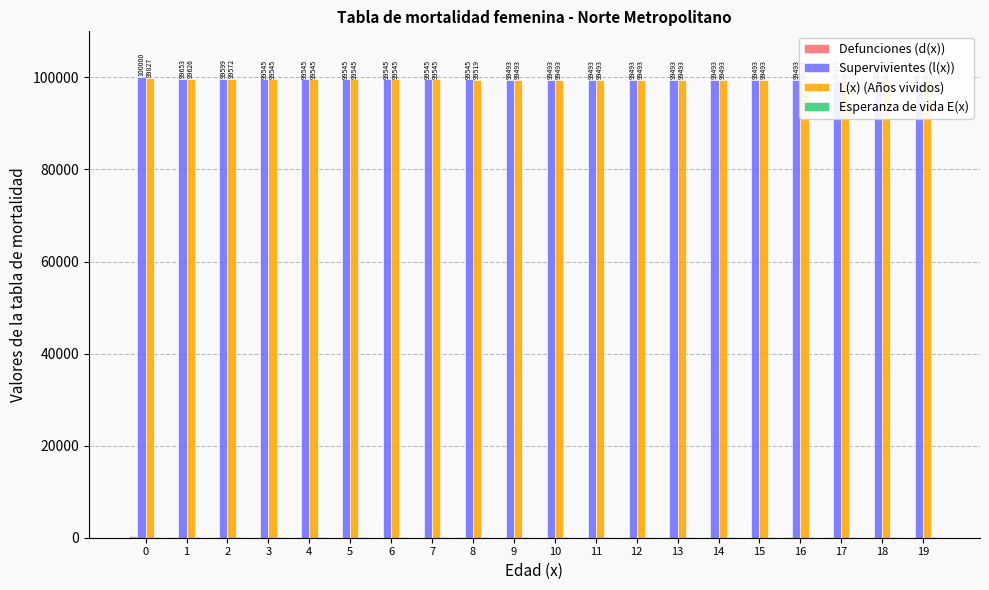

At how many categories does at least one series exceed 92419?

20